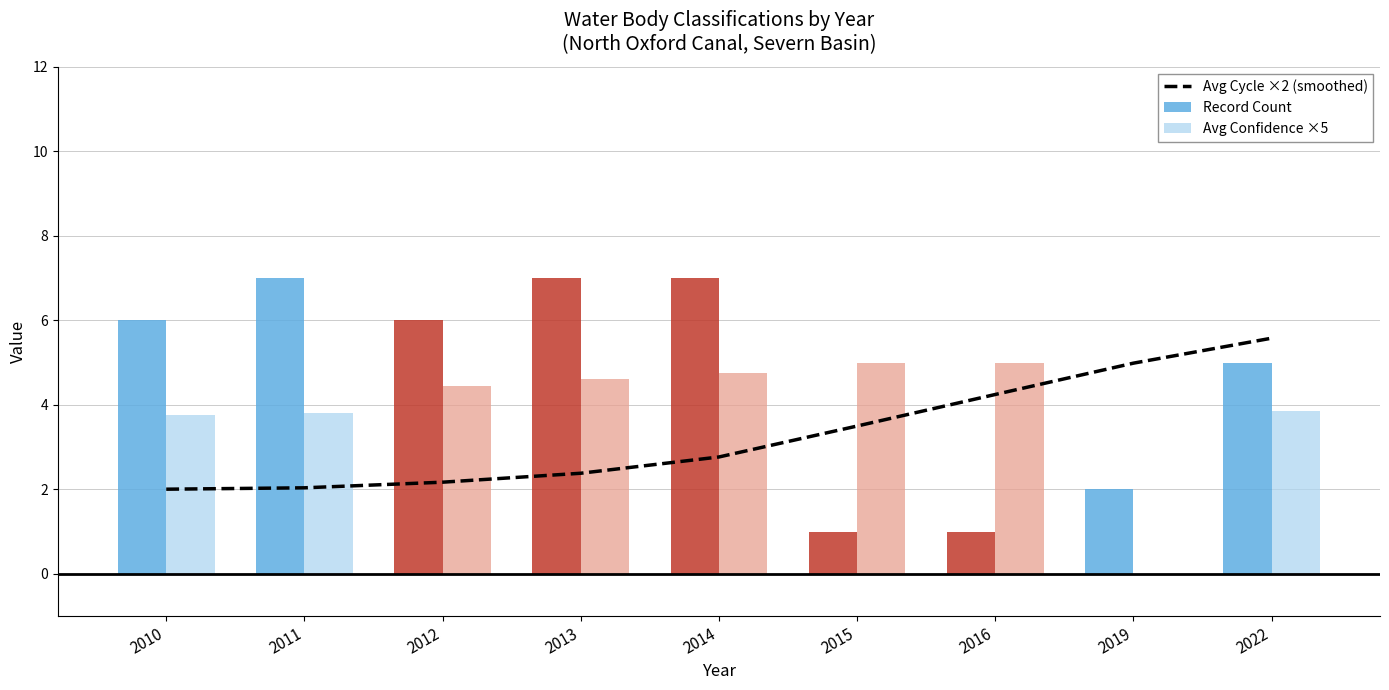

At which category does the chart reach its peak across all series?

2011